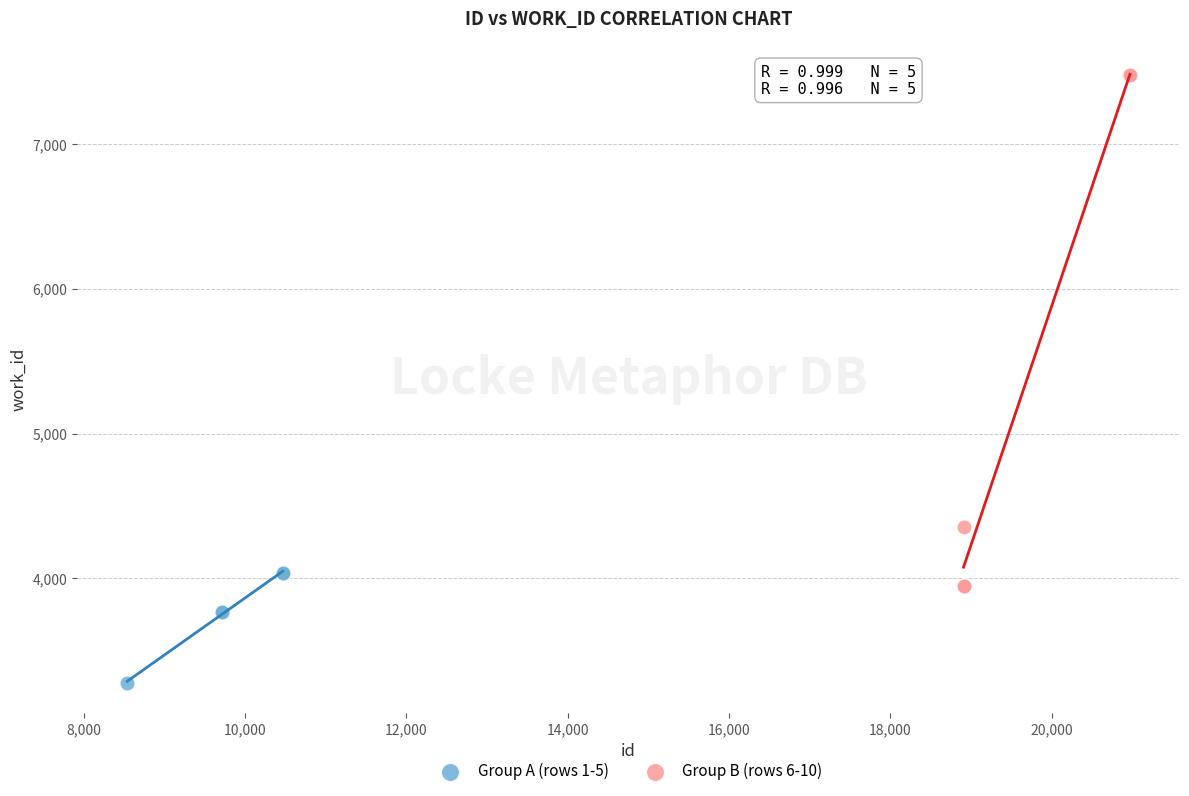

Which series has the largest Y range (max minus min)?

Group B (rows 6-10)